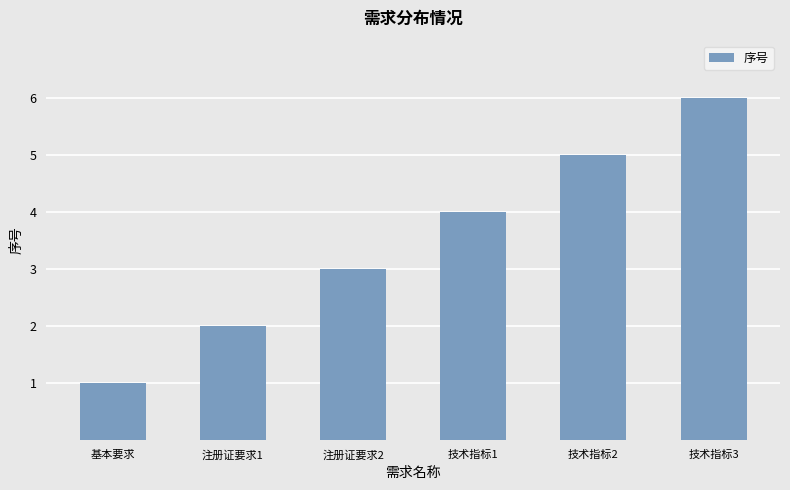

Which has a higher value, 基本要求 or 注册证要求2?

注册证要求2